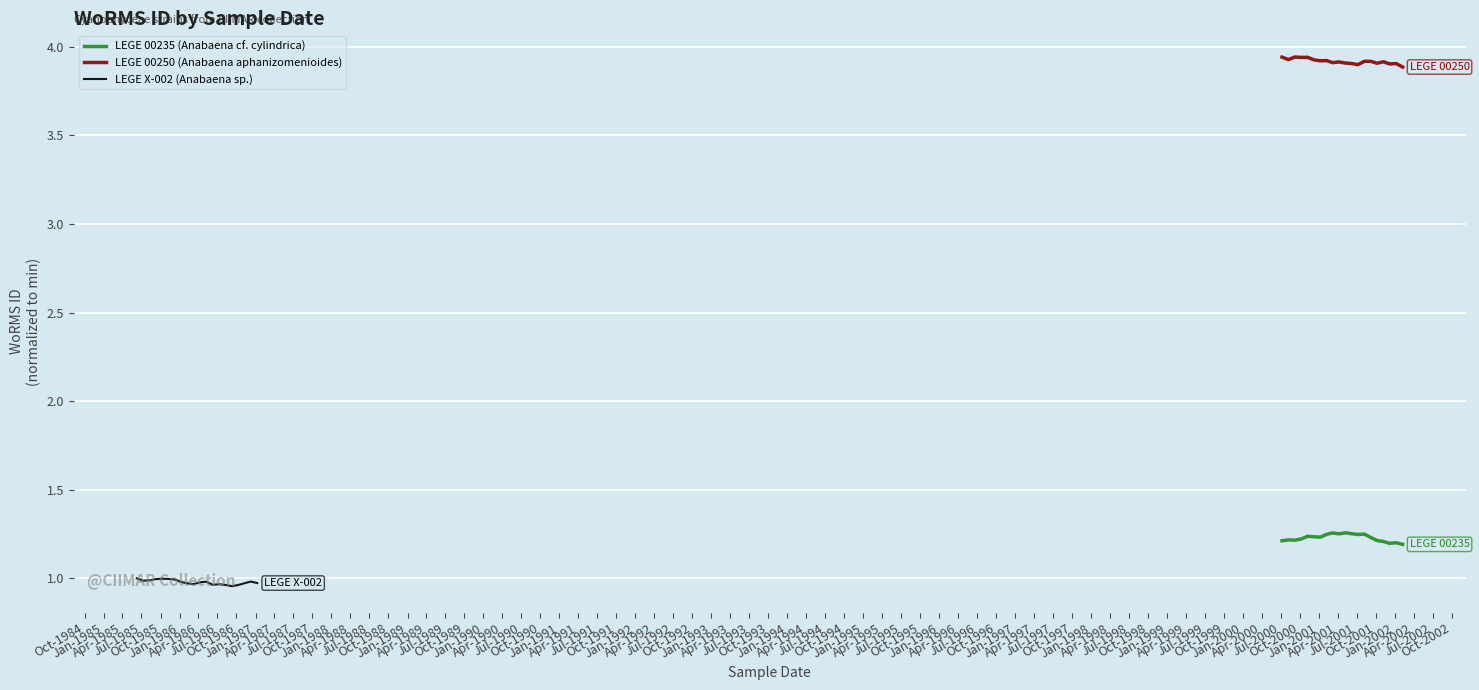

True or false: LEGE X-002 (Anabaena sp.) and LEGE 00250 (Anabaena aphanizomenioides) cross at least once.

False